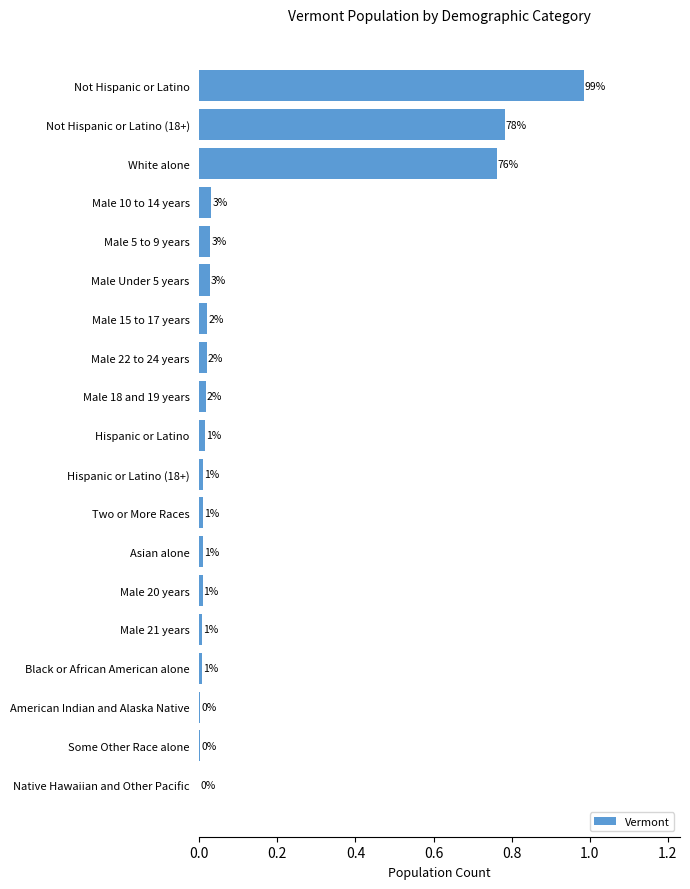

Is it true that the value at Not Hispanic or Latino (18+) is 0.4?

False